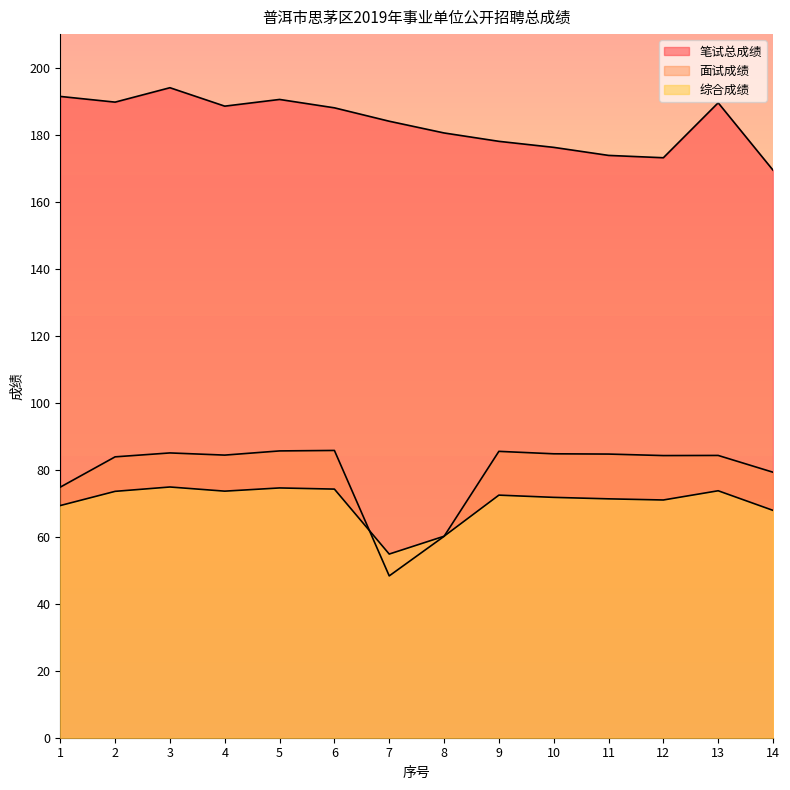

Which has a higher value, 10 or 4?

4